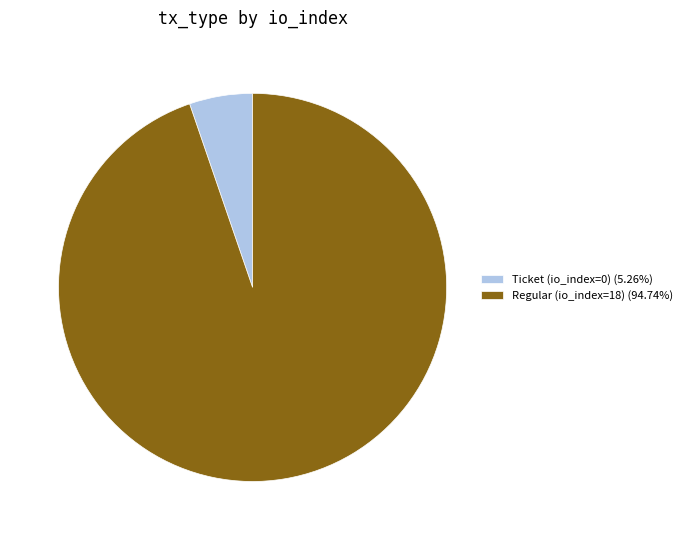

Which slice represents more than half of the pie?

Regular (io_index=18)